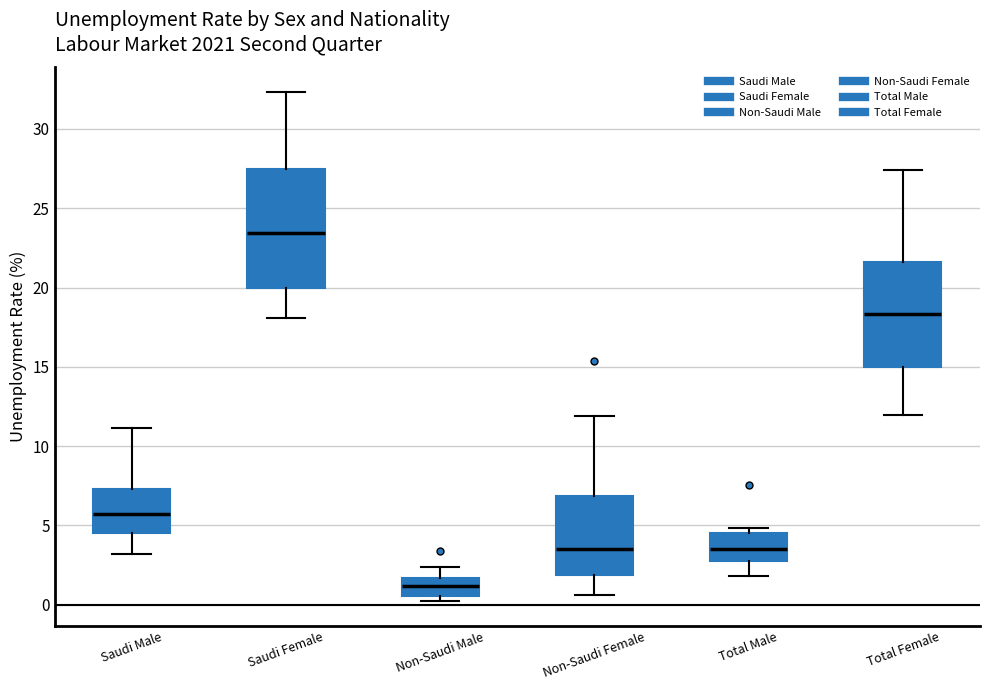

Reading left to right, transcribe this box plot: for each box, give where its median line is, the range the box spans, and where its two whiskers end, as read against the y-axis. The values are not printed on the chart, so give them approximately, as read against the axis.

Saudi Male: median 5.5, box 4.5 to 7.5, whiskers 3.0 to 11.0
Saudi Female: median 23.5, box 20.0 to 27.5, whiskers 18.0 to 32.5
Non-Saudi Male: median 1.0, box 0.5 to 1.5, whiskers 0.0 to 2.5
Non-Saudi Female: median 3.5, box 2.0 to 7.0, whiskers 0.5 to 12.0
Total Male: median 3.5, box 2.5 to 4.5, whiskers 2.0 to 5.0
Total Female: median 18.5, box 15.0 to 21.5, whiskers 12.0 to 27.5